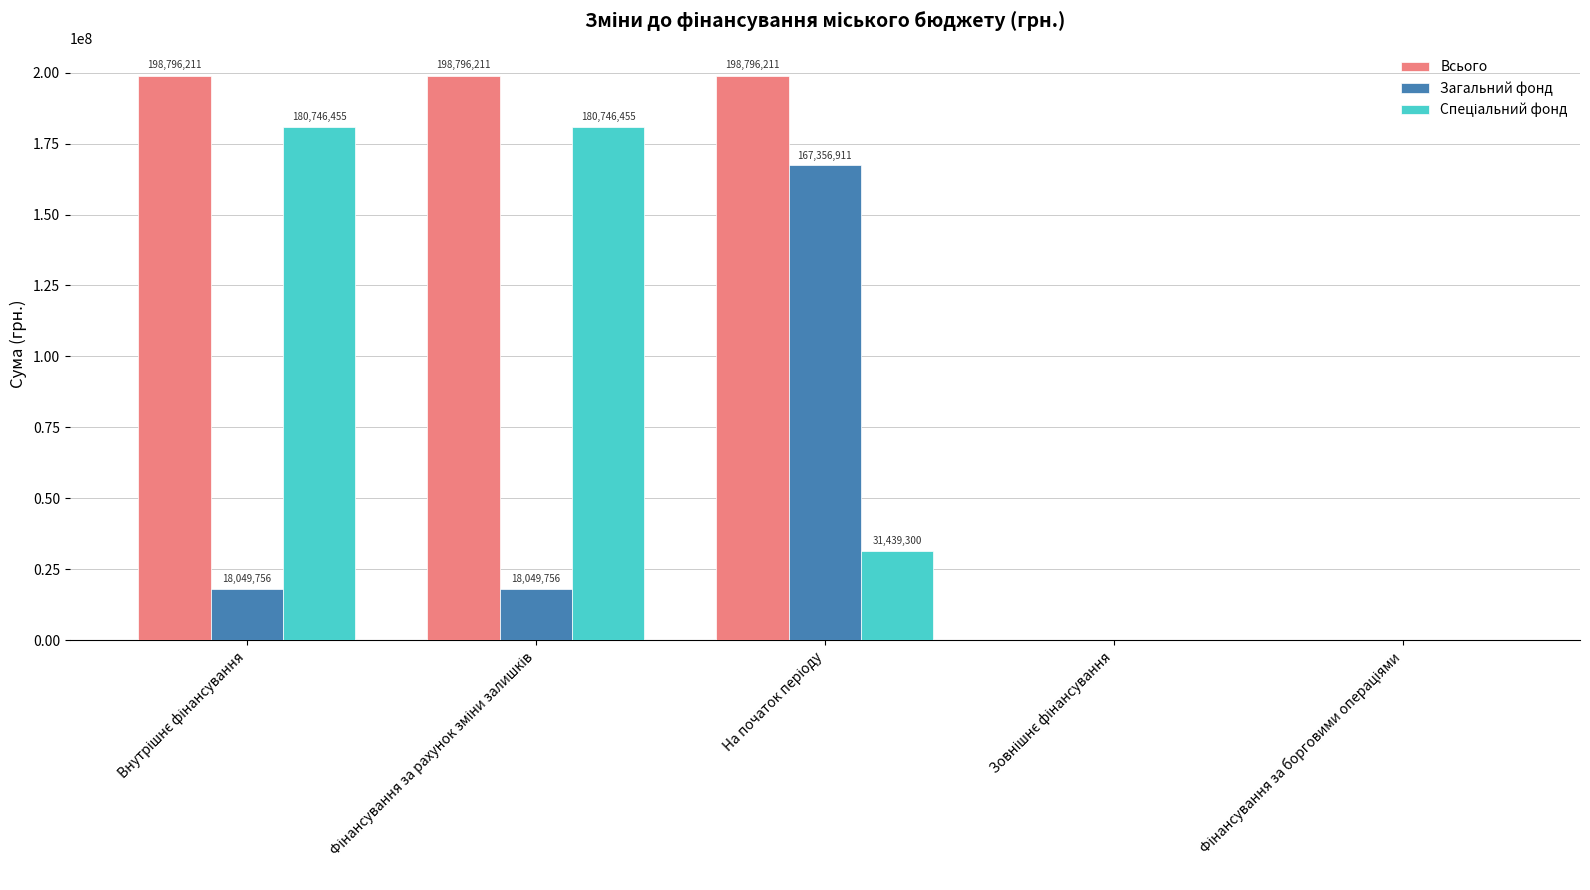

What is the maximum value shown in the chart?

198796211